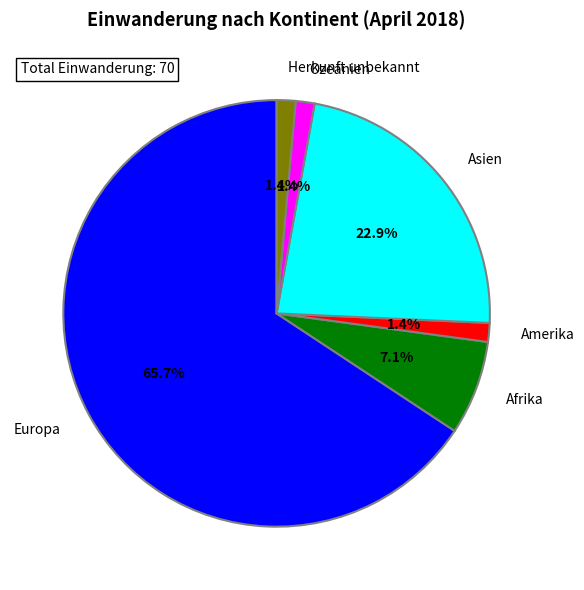

Which category accounts for the majority?

Europa